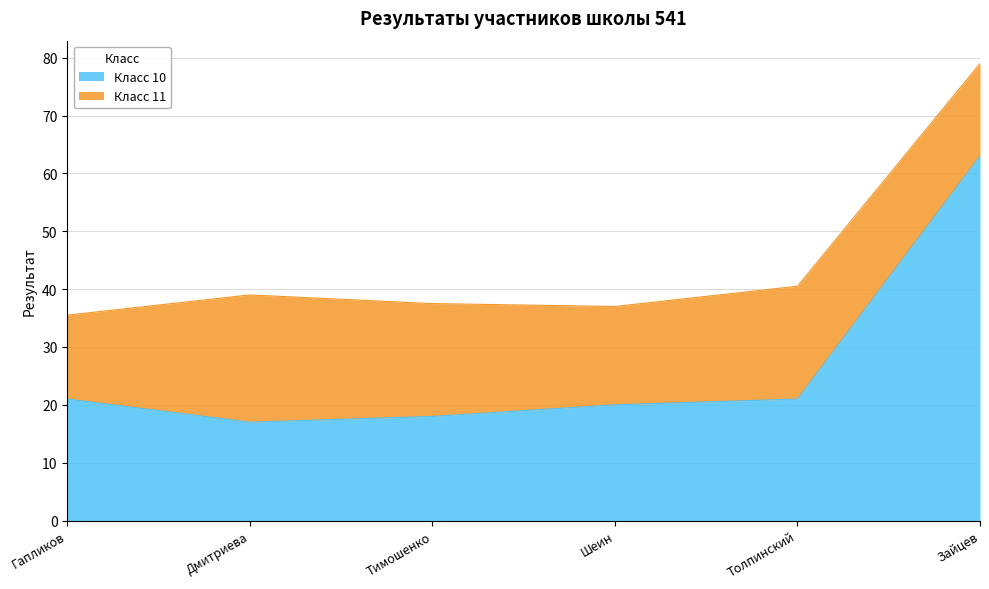

What is the ratio of the value at Гапликов to the value at Зайцев?

0.3